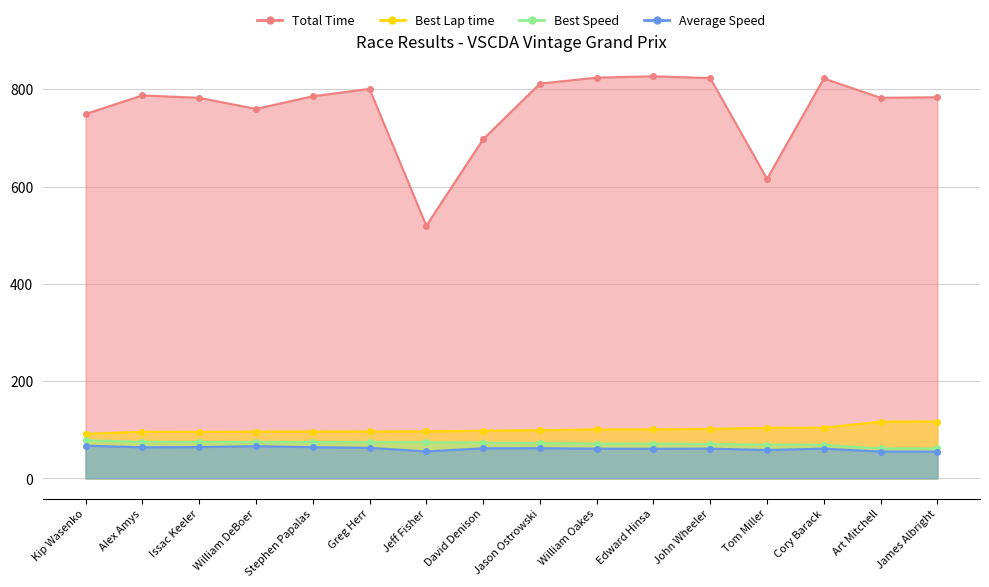

Reading right to left, list all the values displayed in this chart.

Total Time: 783.8	782.7	822.3	615.9	823.1	826.8	824.1	811.8	697.3	519.5	801.0	785.8	759.8	782.6	787.6	749.3
Best Lap time: 117.0	116.7	104.2	104.1	101.7	100.7	100.7	99.2	98.0	96.7	96.5	96.3	96.3	96.0	95.9	91.8
Best Speed: 61.5	61.7	69.1	69.2	70.8	71.5	71.5	72.6	73.5	74.5	74.6	74.8	74.8	75.0	75.1	78.5
Average Speed: 55.1	55.2	61.3	58.5	61.2	61.0	61.2	62.1	62.0	55.4	62.9	64.1	66.3	64.4	64.0	67.3